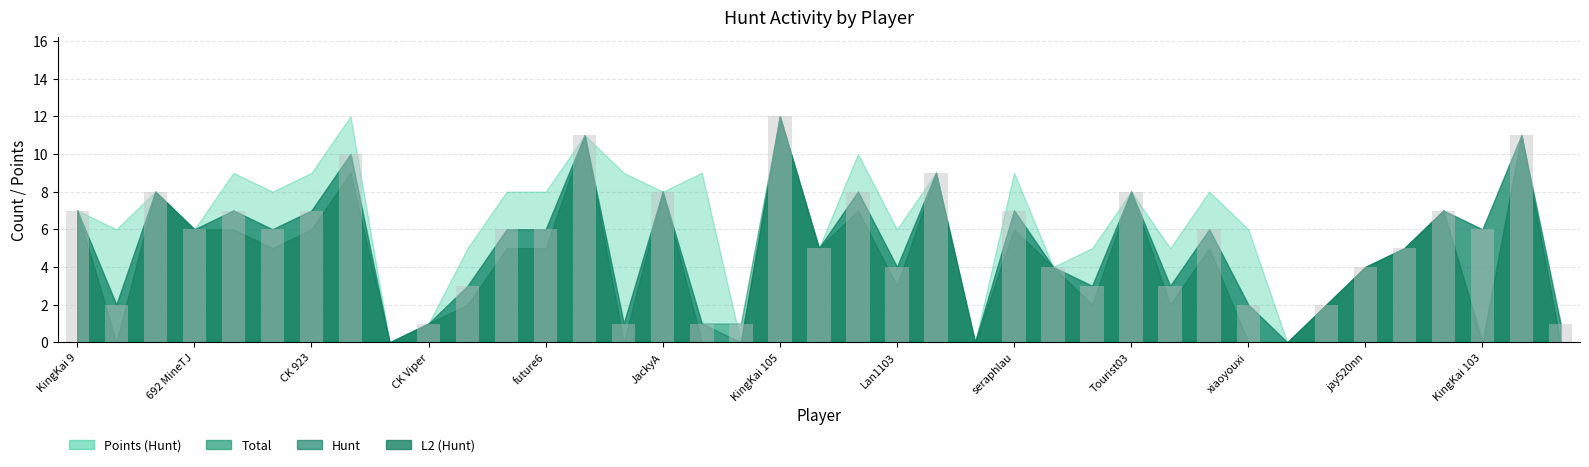

What is the greatest value displayed?

12